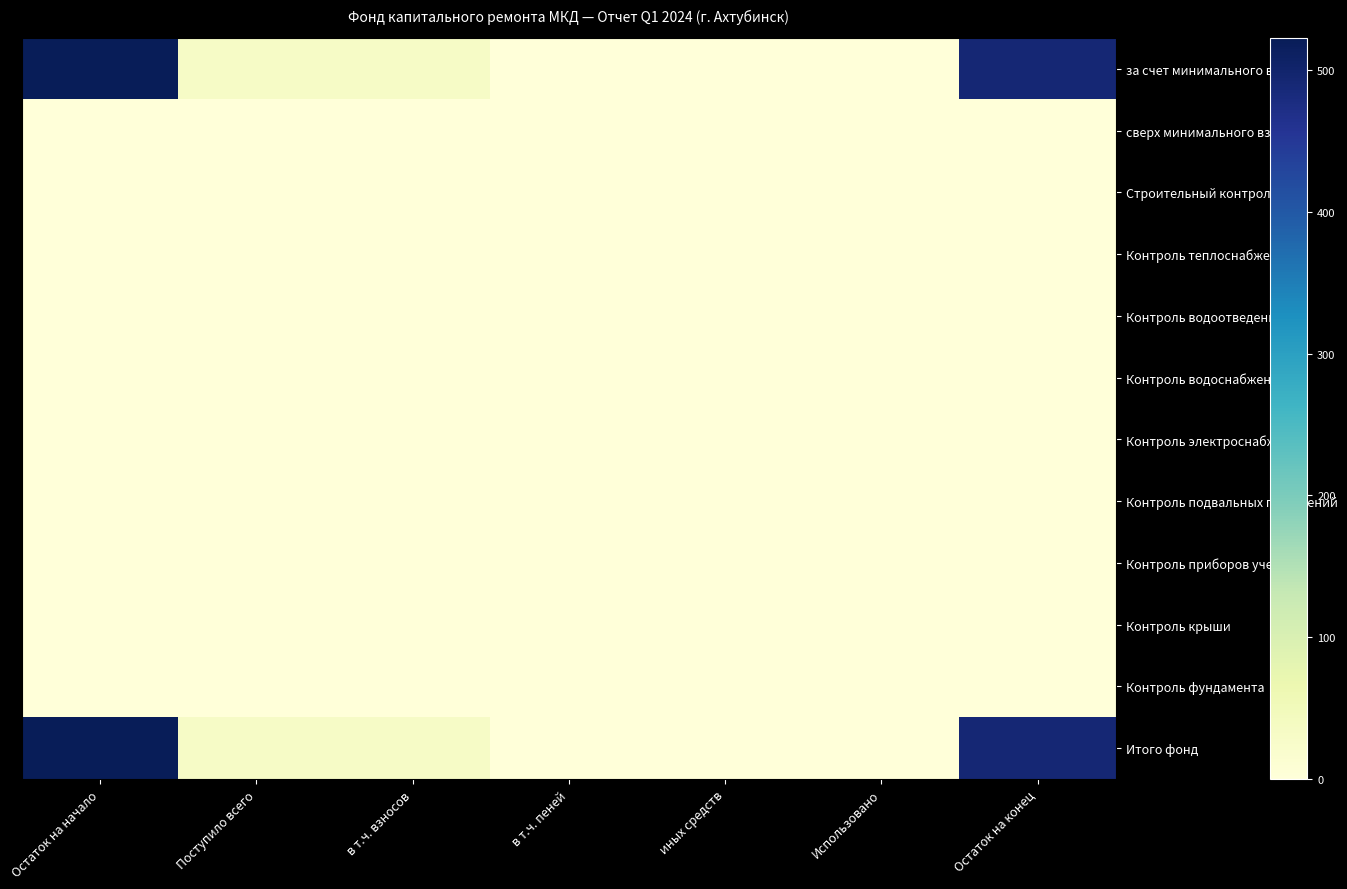

At в т.ч. взносов, list the series in order from largest to smallest.

за счет минимального взноса, Итого фонд, сверх минимального взноса, Строительный контроль, Контроль теплоснабжения, Контроль водоотведения, Контроль водоснабжения, Контроль электроснабжения, Контроль подвальных помещений, Контроль приборов учета, Контроль крыши, Контроль фундамента